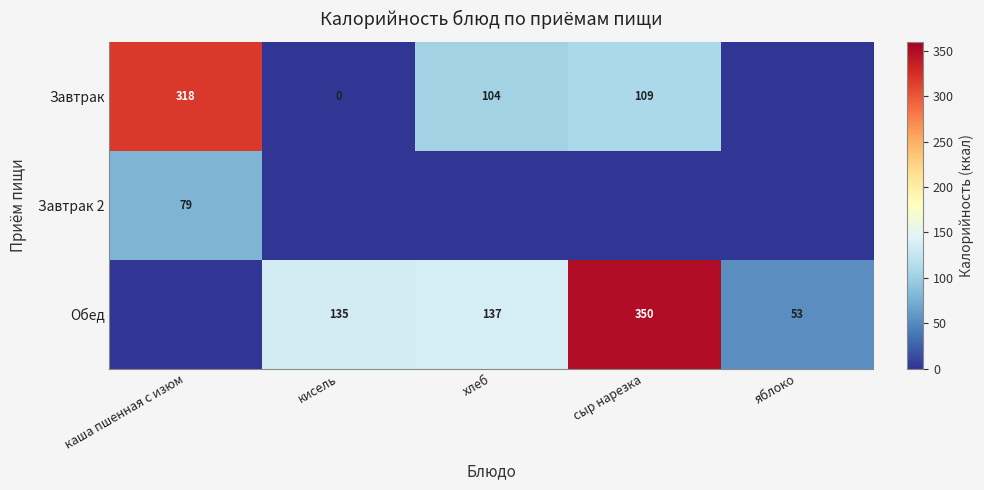

List the series in order of their peak value, highest first.

Обед, Завтрак, Завтрак 2